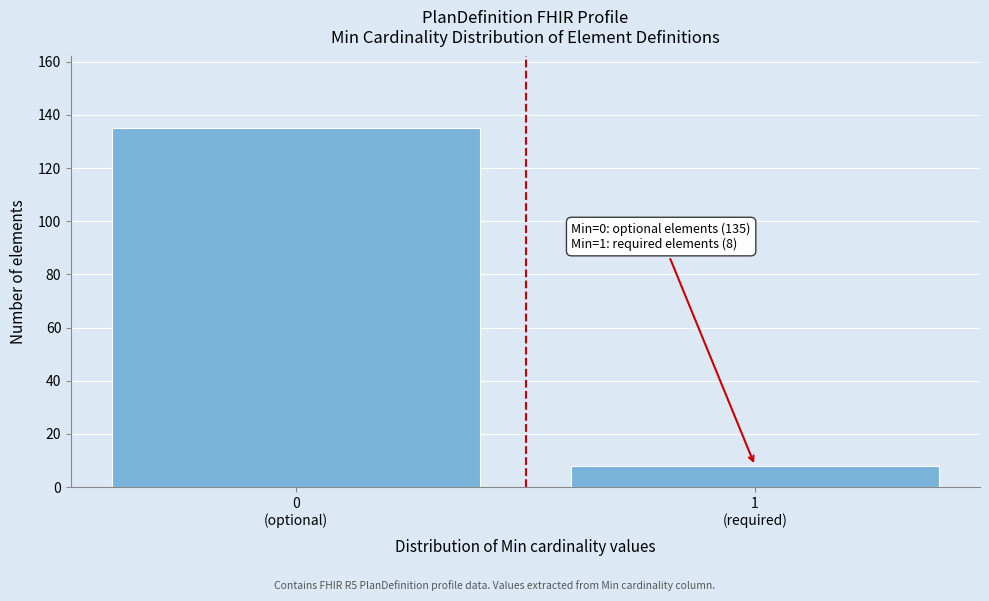

Reading right to left, extract all data points from this chart.

8	135